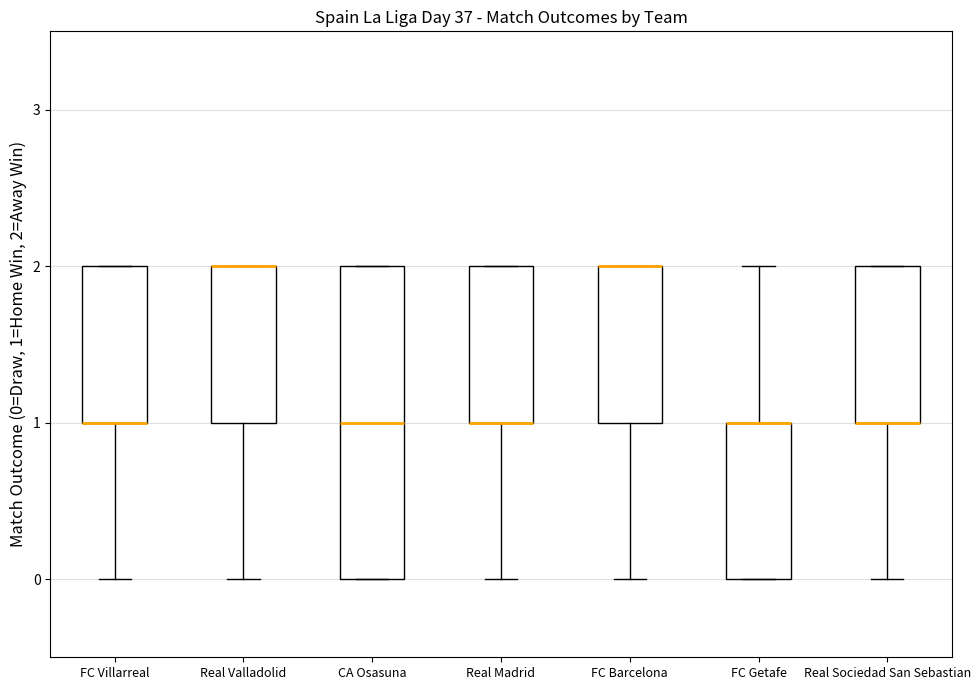

Where is the lower edge of the box for Real Madrid on the y-axis? The values are not printed on the chart, so give them approximately, as read against the axis.

1